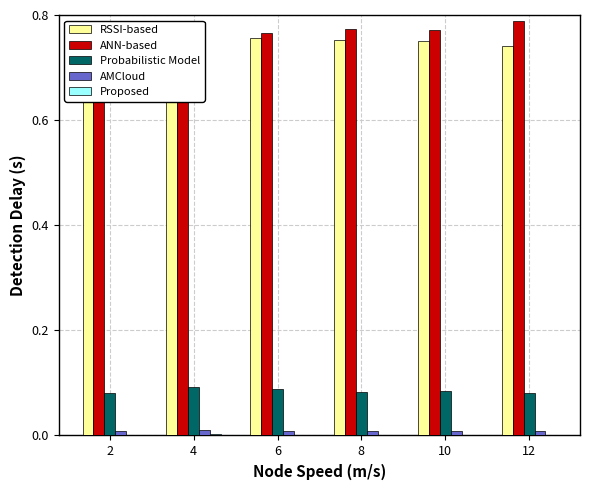

What is the lowest value of the Probabilistic Model series?

0.1